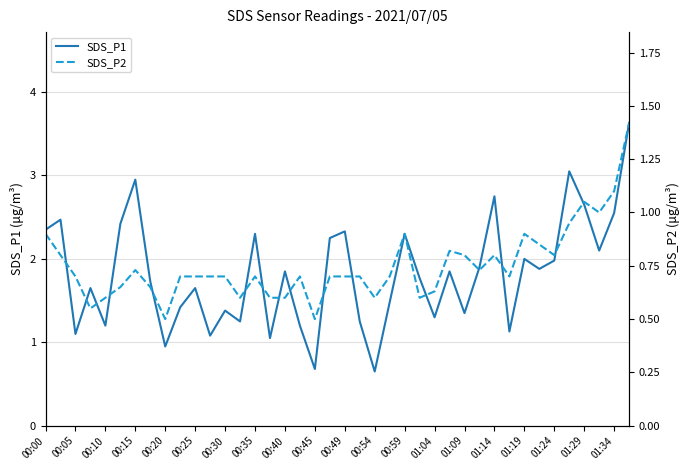

What is the label of the 24th point from the left?

23